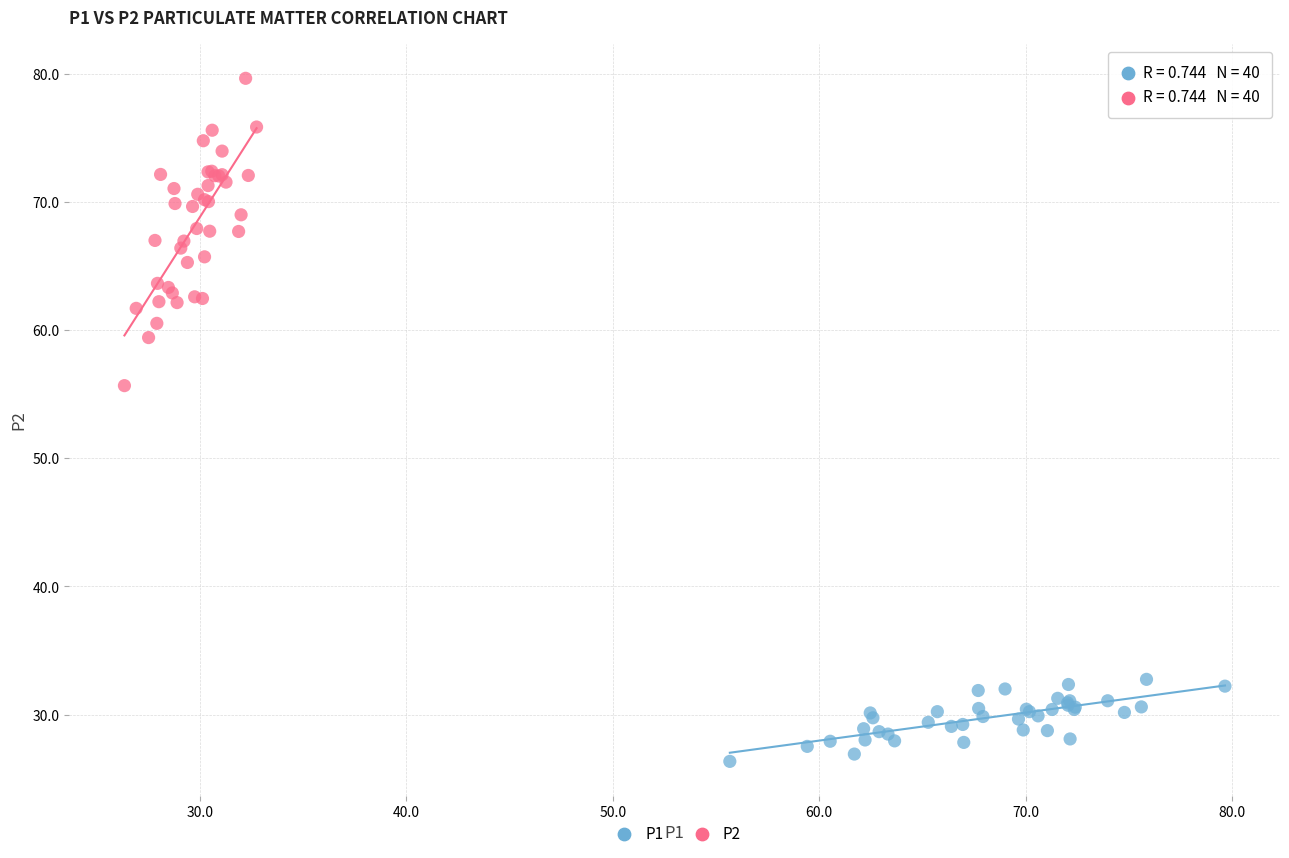

Which series contains the highest Y value?

P2